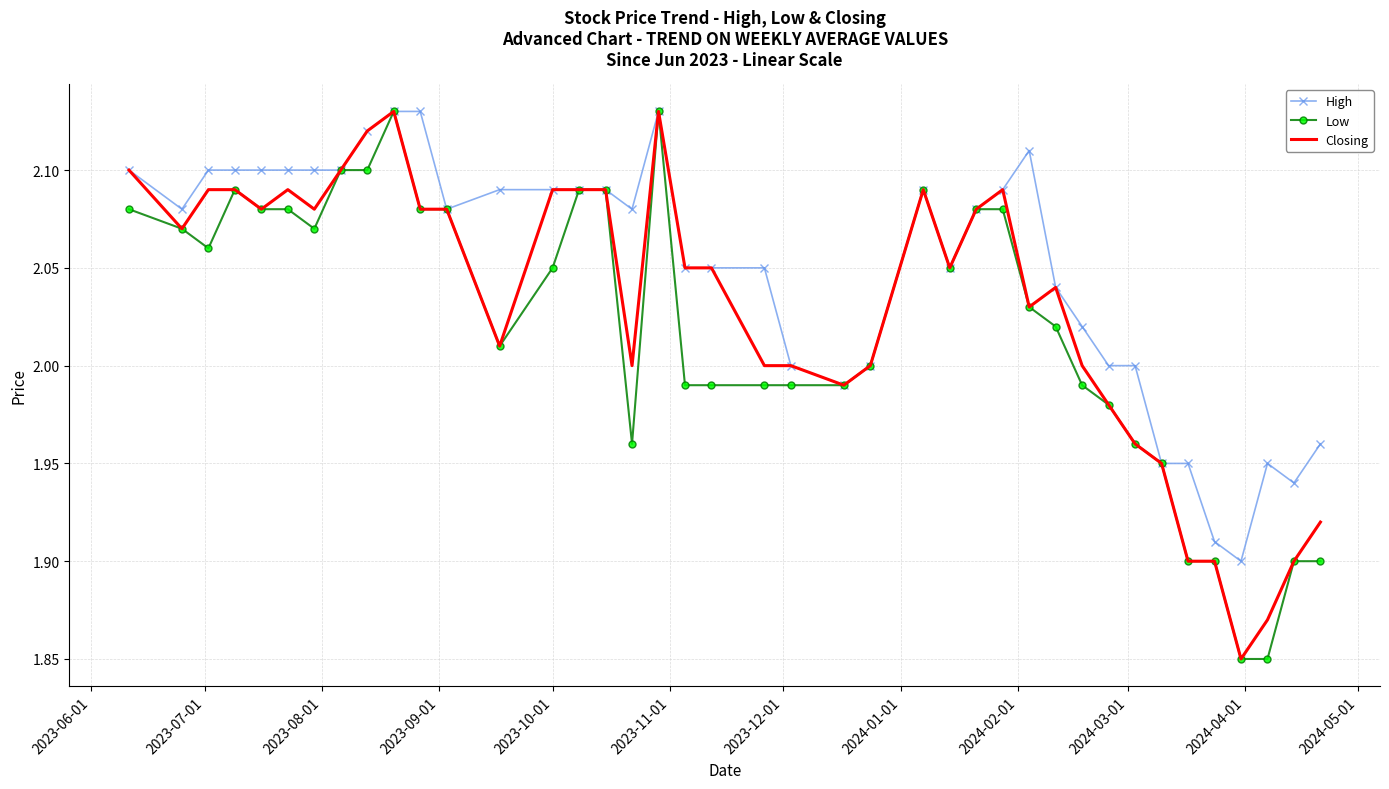

Which series has the largest total across all categories?

High